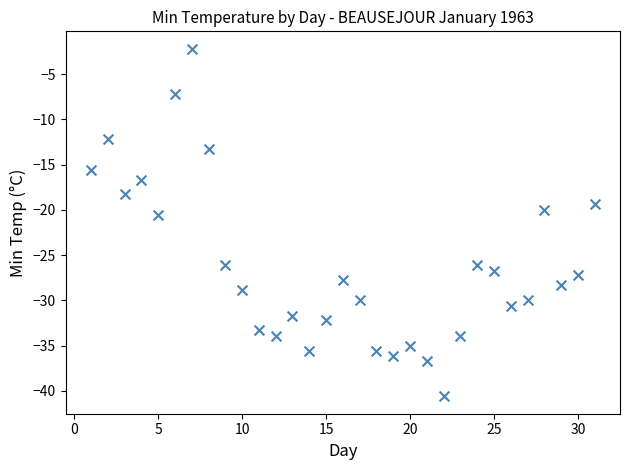

What is the range of Y values (max minus min)?

38.4